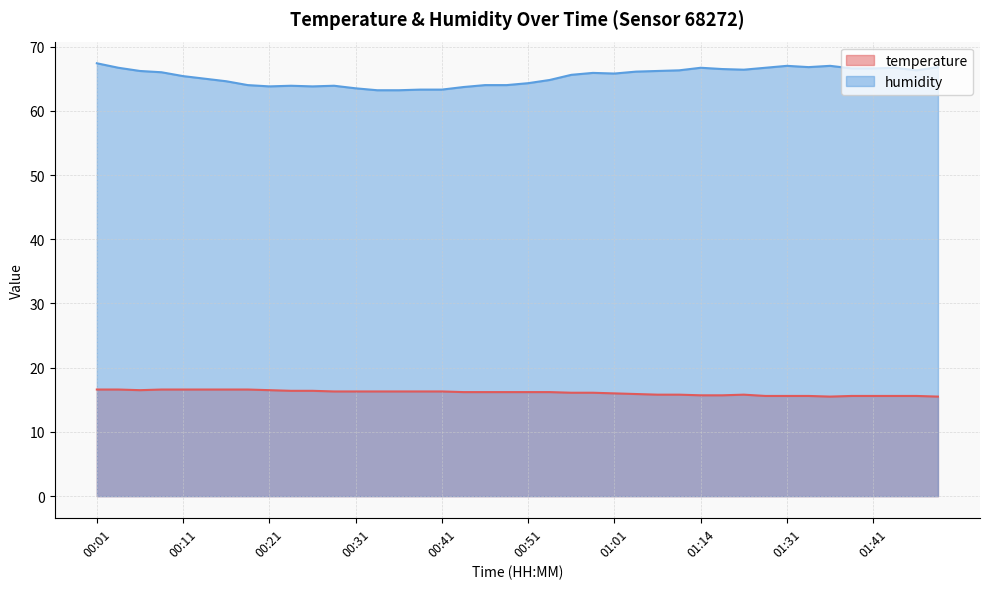

What is the approximate value of humidity at 00:51?

64.3